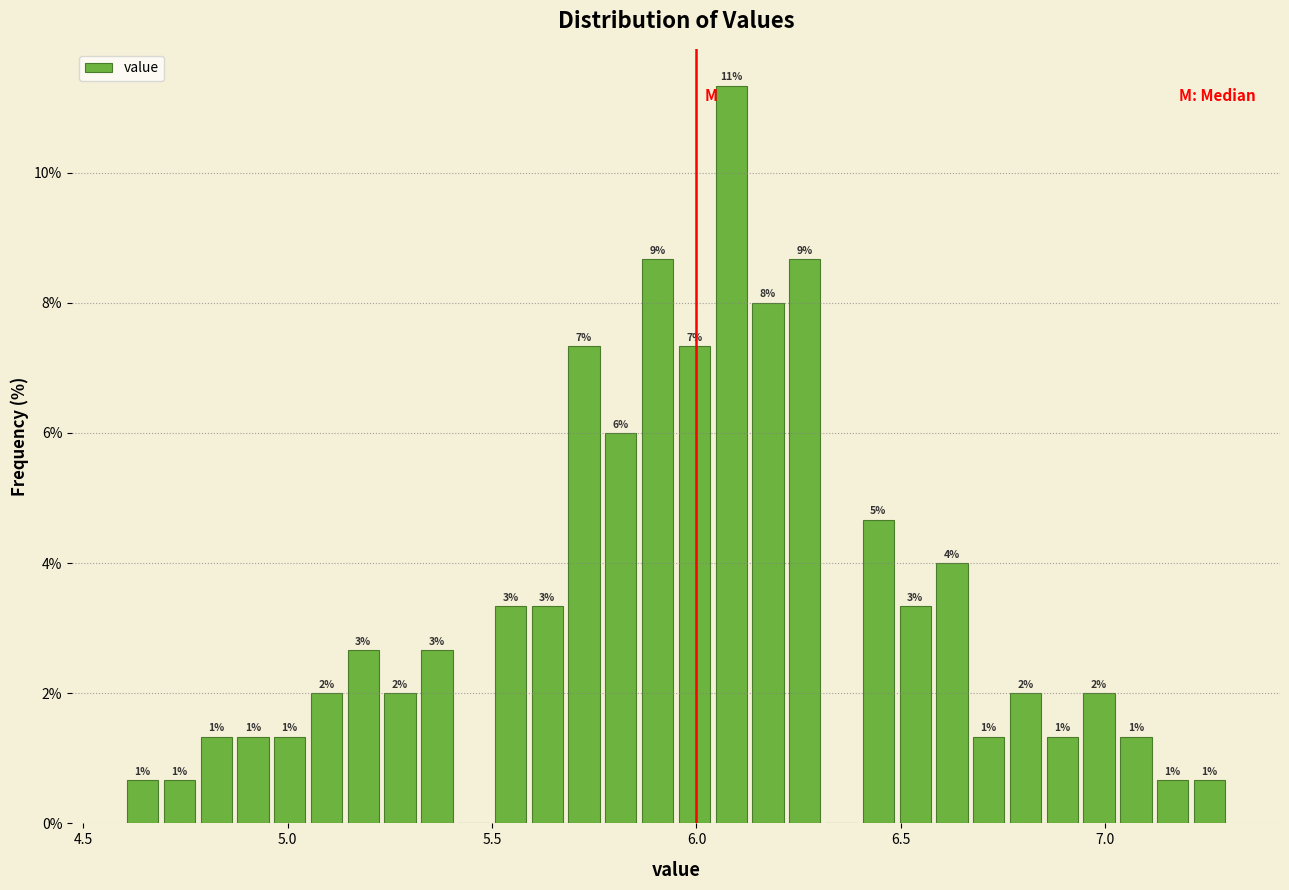

Read against the x-axis, roughly where is the centre of the tallest bar?

6.10